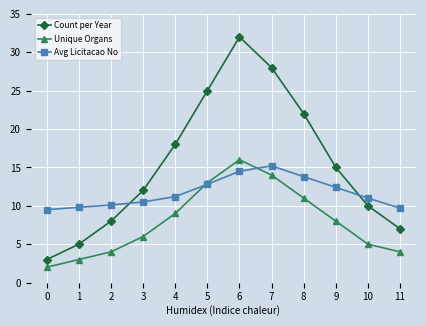

What is the value of the Avg Licitacao No point at the 8th from the left?

15.2